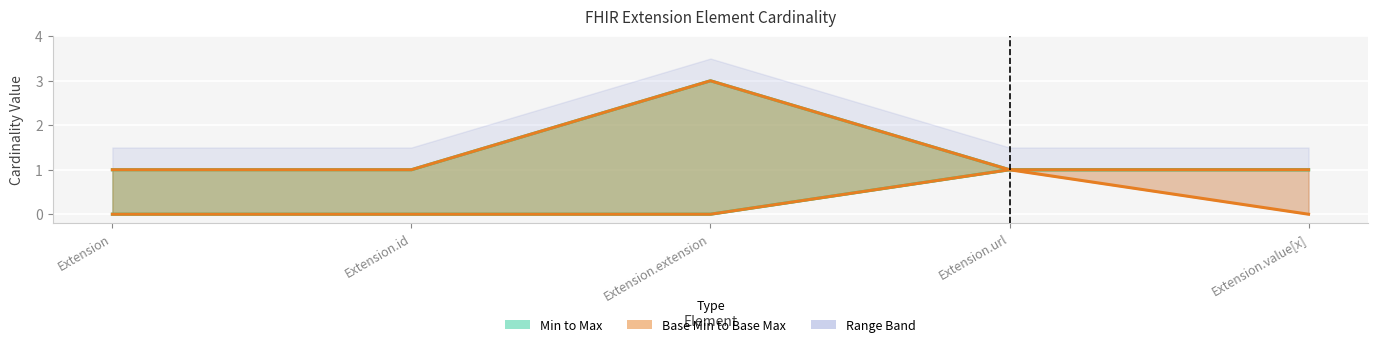

Is the value of Max at Extension.id greater than the value of Base Max at Extension?

No